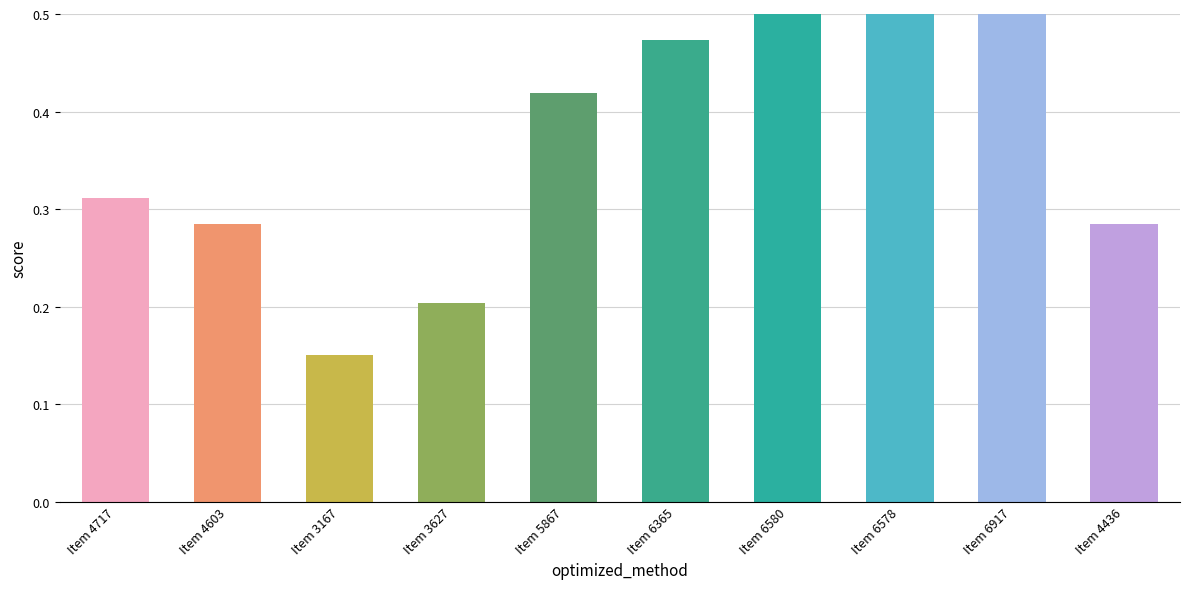

What is the label of the 3rd bar from the left?

Item 3167